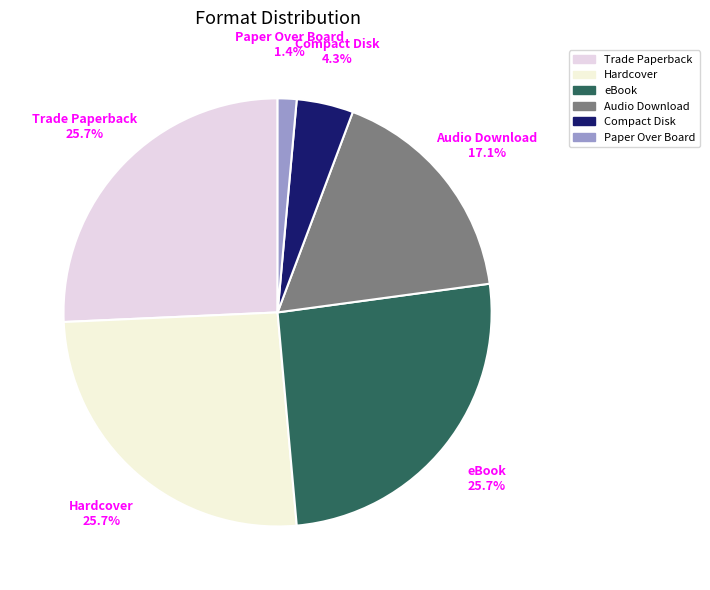

How much of the chart is everything except Audio Download?

82.9%